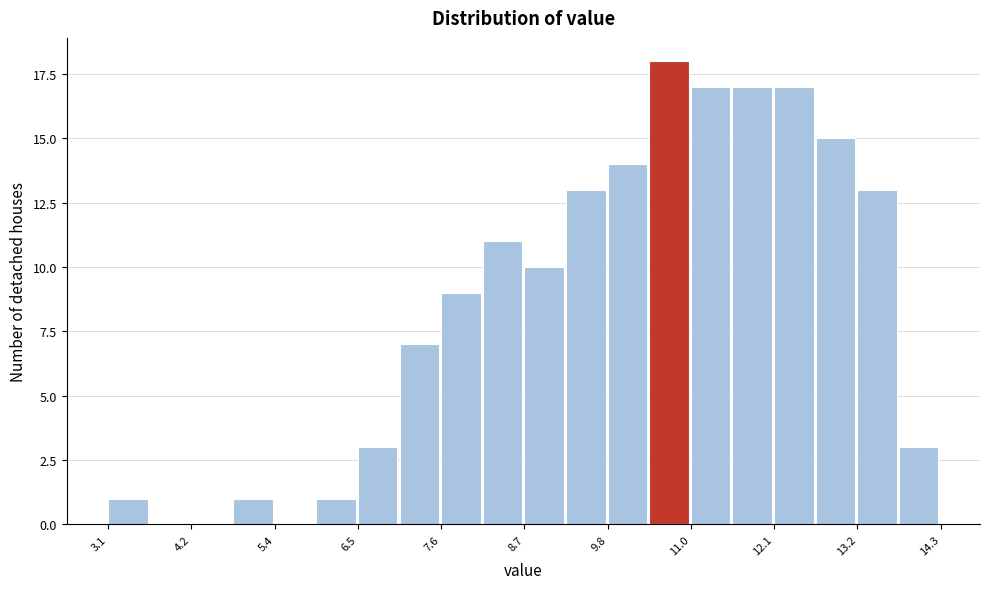

Around what value on the x-axis is the tallest bar? Give the approximate position of its centre, as read against the axis.

10.6